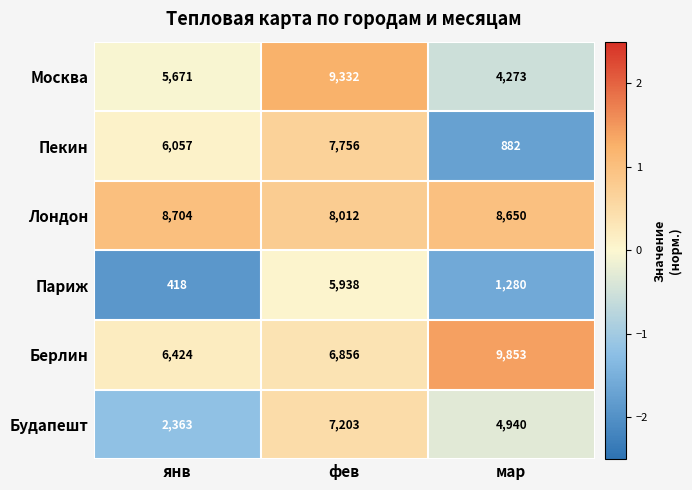

Rank the series at мар from highest to lowest value.

Берлин, Лондон, Будапешт, Москва, Париж, Пекин